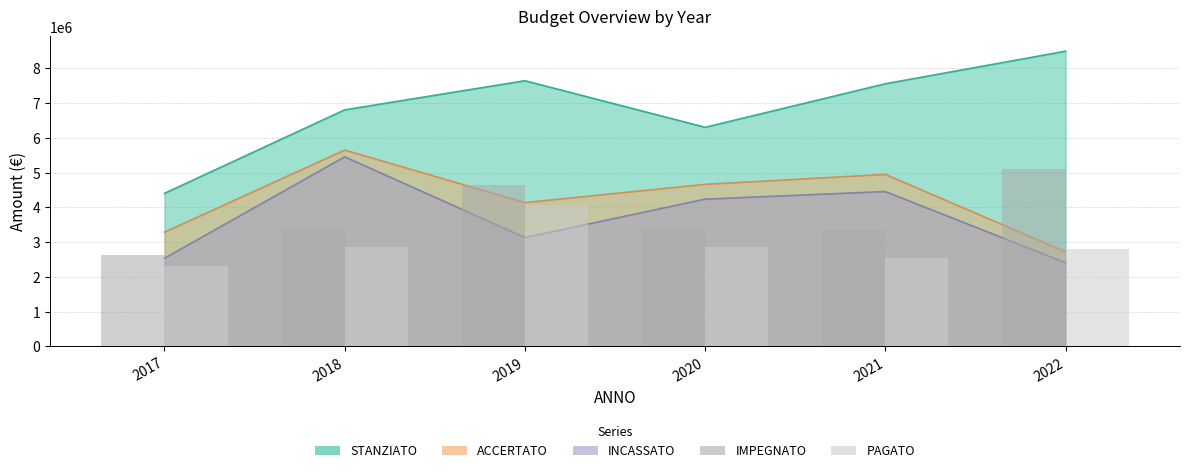

How many data points in PAGATO are above 2849715?

3